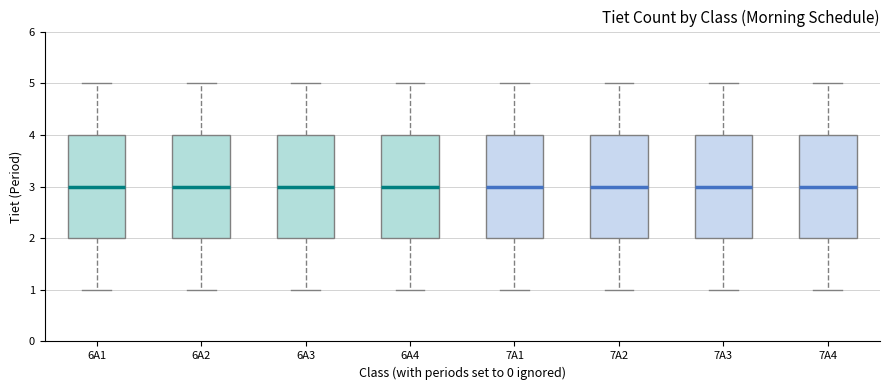

Reading left to right, read every box against the y-axis: the position of its median line, the range the box covers, and the ends of its whiskers. The values are not printed on the chart, so give them approximately, as read against the axis.

6A1: median 3, box 2 to 4, whiskers 1 to 5
6A2: median 3, box 2 to 4, whiskers 1 to 5
6A3: median 3, box 2 to 4, whiskers 1 to 5
6A4: median 3, box 2 to 4, whiskers 1 to 5
7A1: median 3, box 2 to 4, whiskers 1 to 5
7A2: median 3, box 2 to 4, whiskers 1 to 5
7A3: median 3, box 2 to 4, whiskers 1 to 5
7A4: median 3, box 2 to 4, whiskers 1 to 5